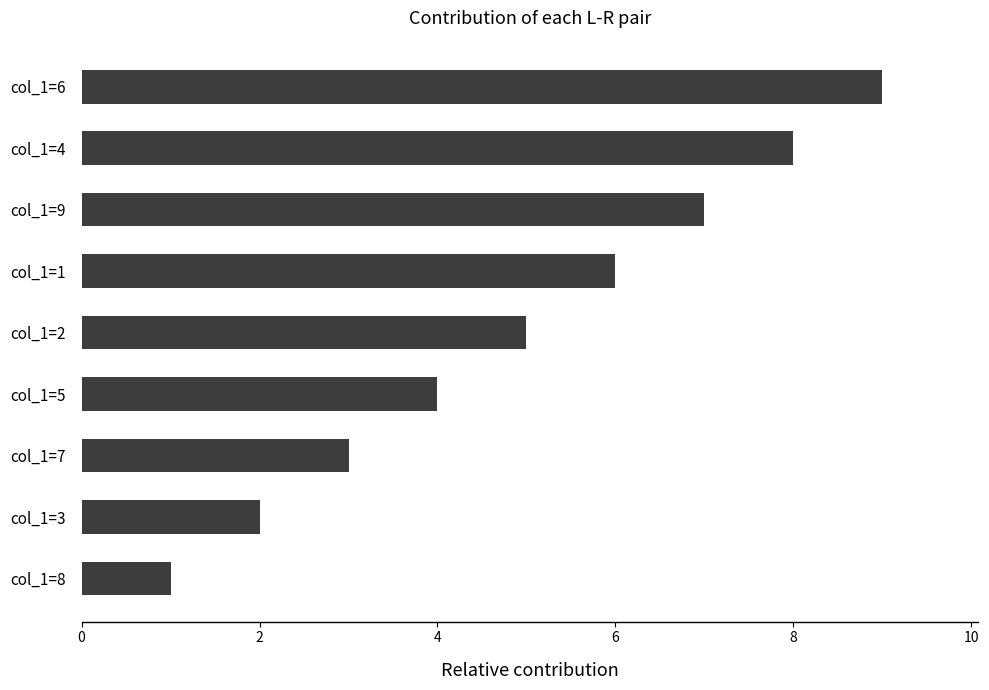

Count the number of data series in this chart.

1